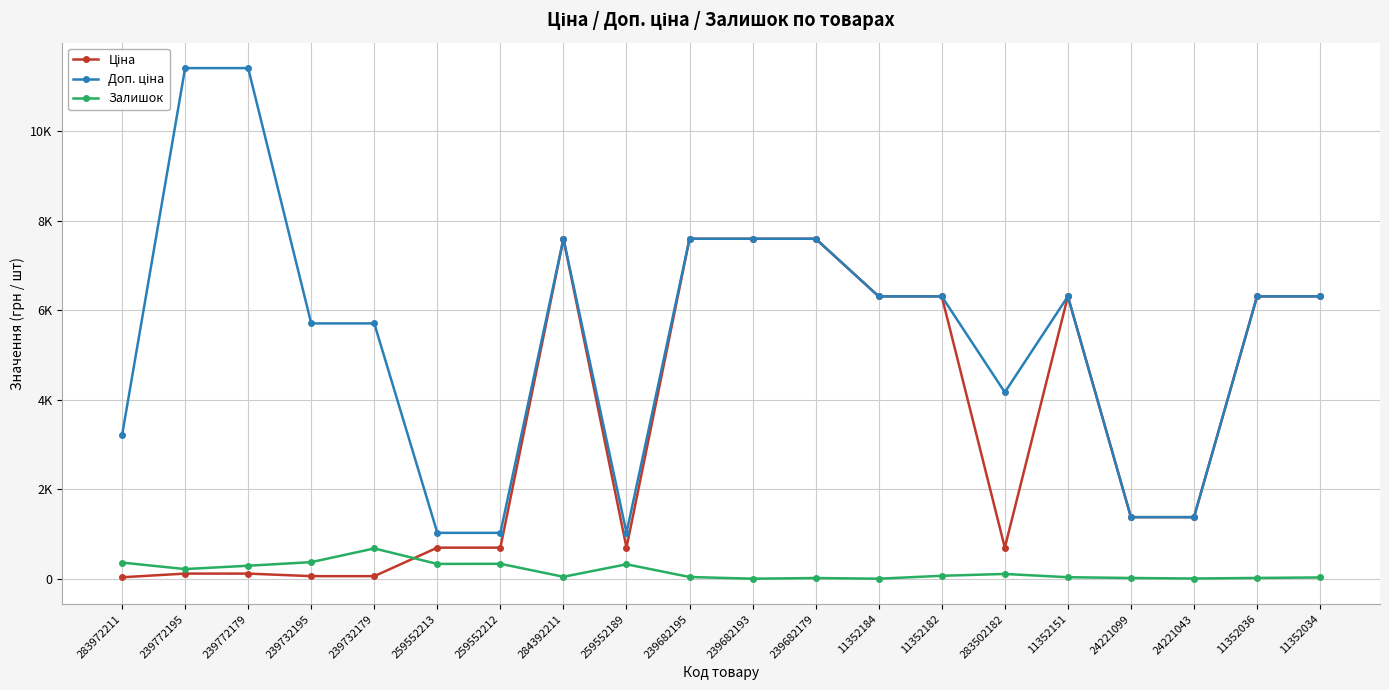

Is this an area chart (filled region under the line)?

No